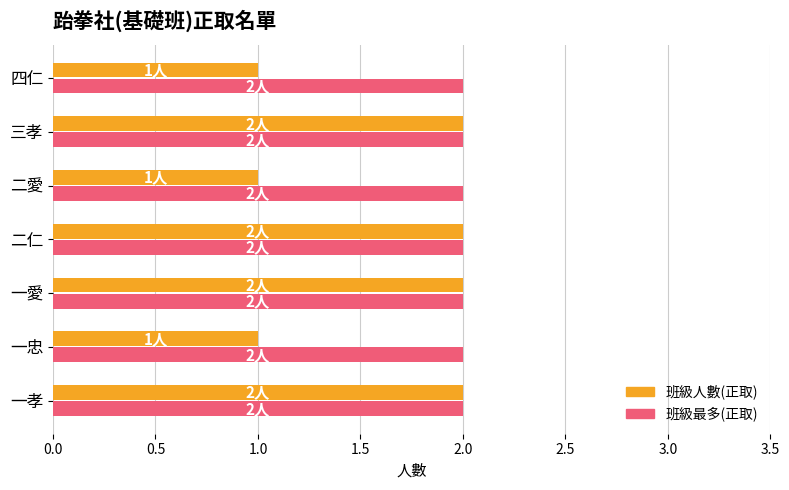

What is the sum of all 班級人數(正取) values?

11